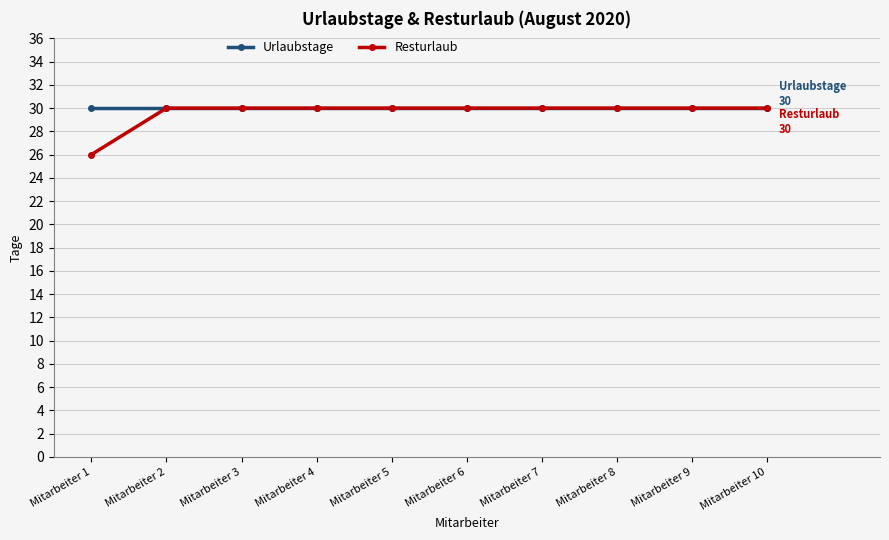

What is the value of the Resturlaub point at the 8th from the left?

30